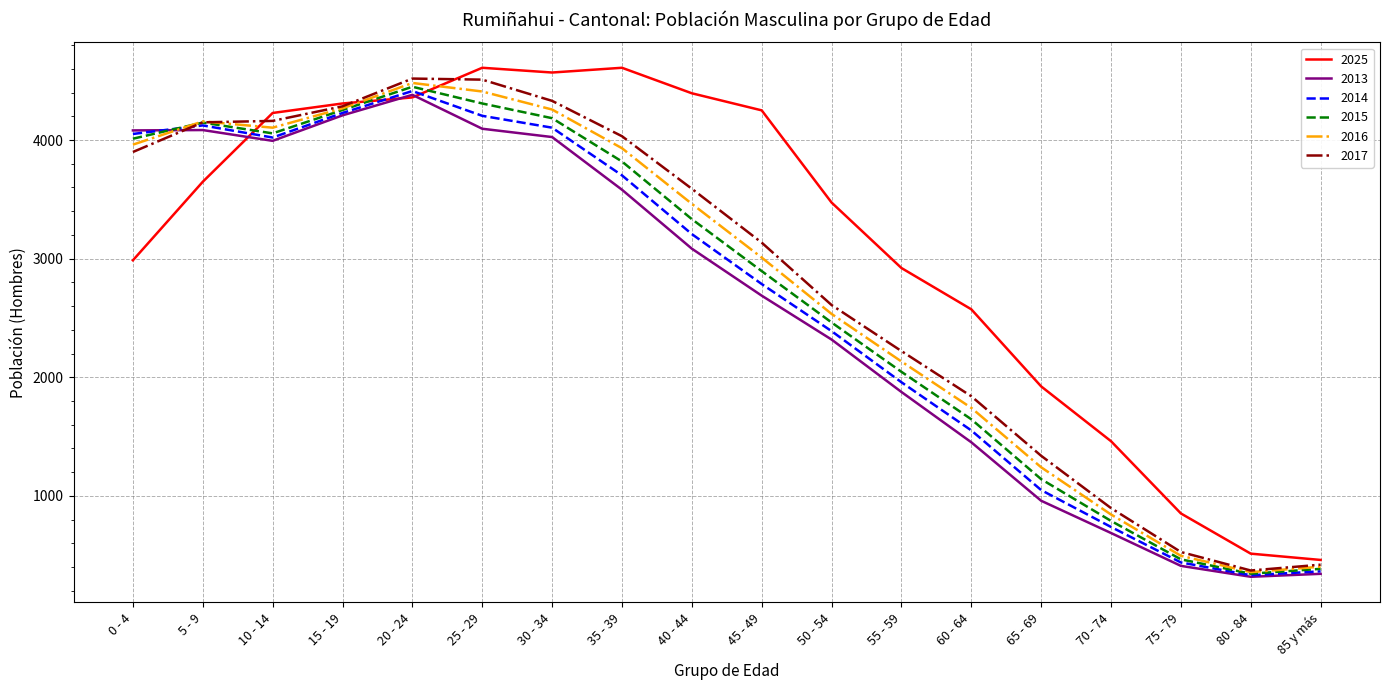

The 2017 series shows 4518 at 20 - 24. True or false?

True